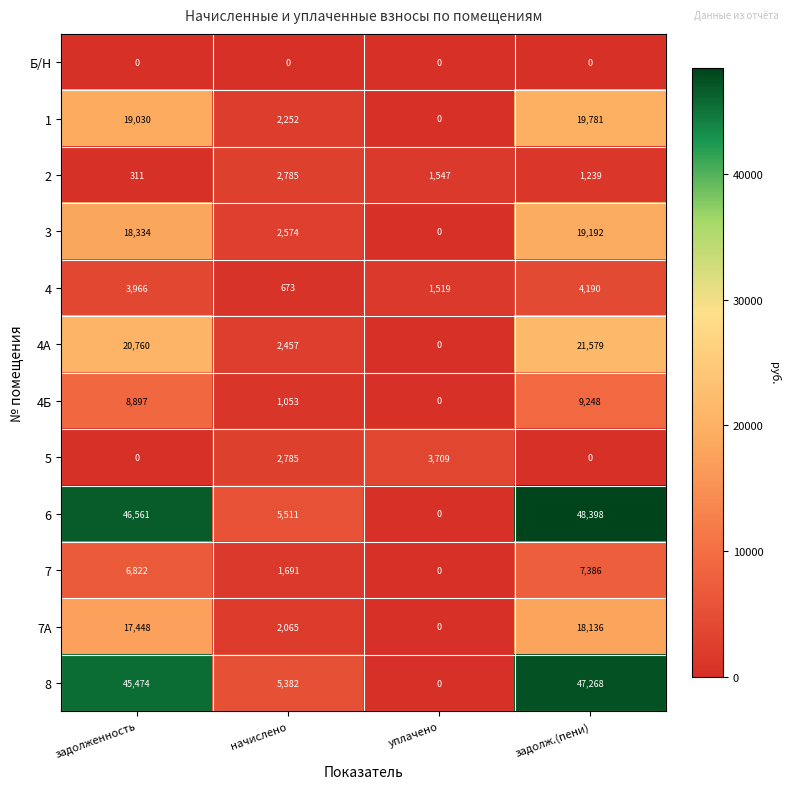

Count the number of categories in the chart.

4